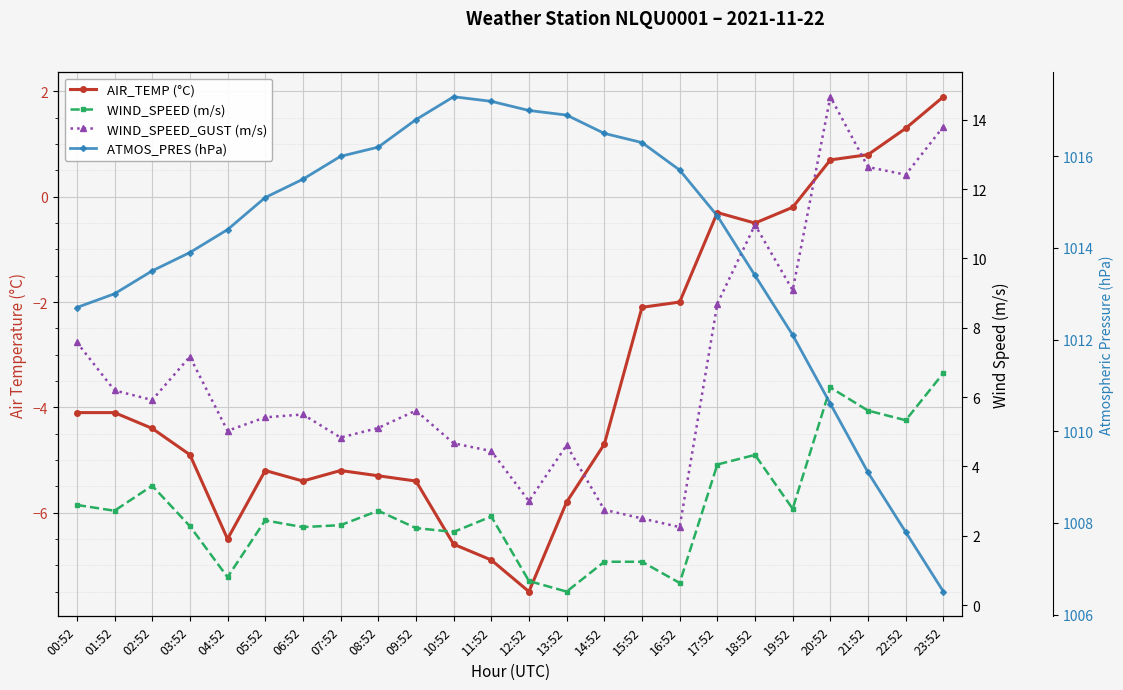

Where is the first local maximum for AIR_TEMP (°C)?

05:52